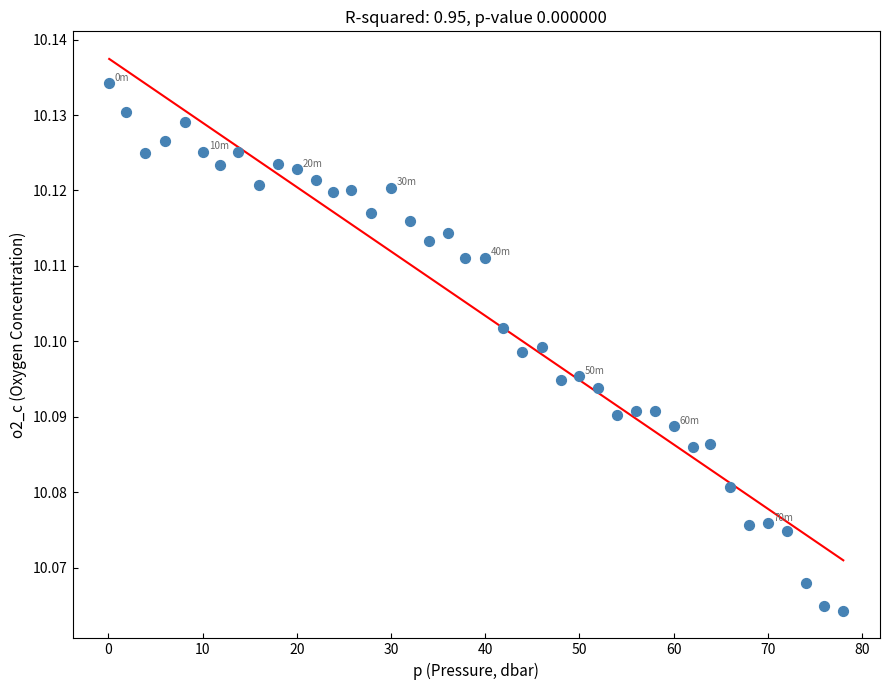

What is the range of X values (max minus min)?

77.9